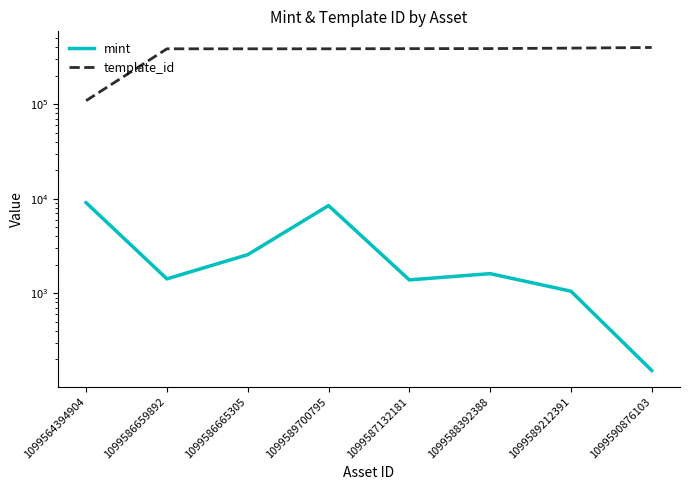

What is the difference between the second highest and minimum values in the template_id series?

280998